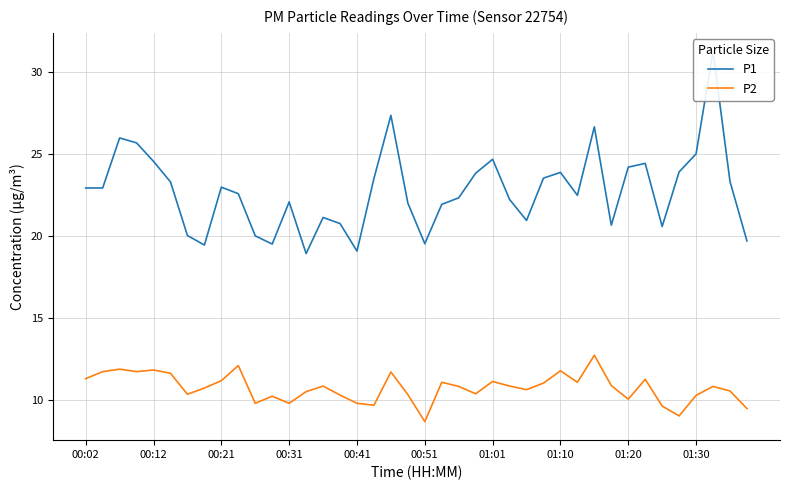

The value of P2 at 00:02 is 5.4. True or false?

False